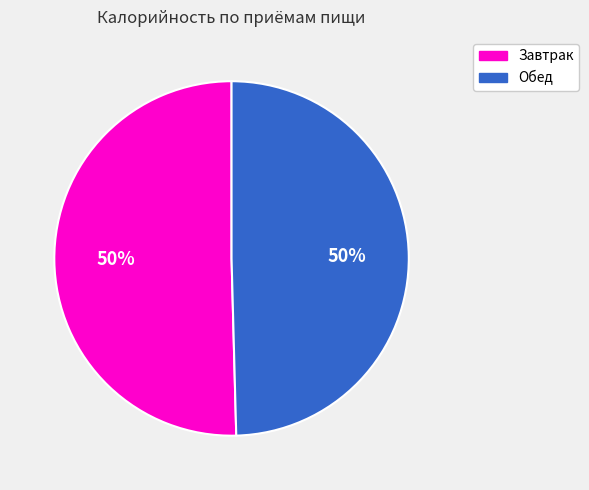

Is the sum of Обед and Завтрак greater than half?

Yes